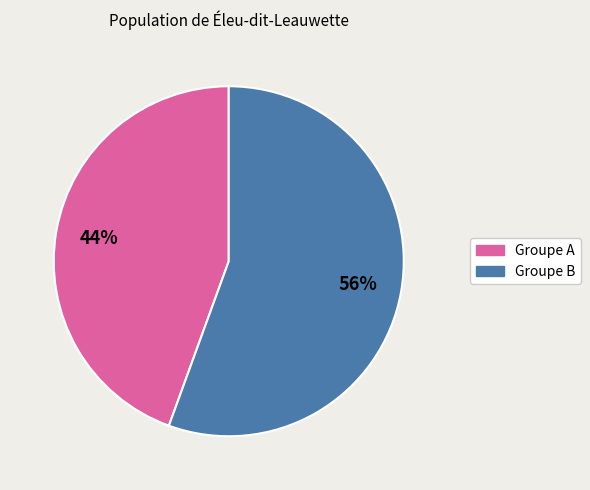

Count the number of slices in the pie.

2